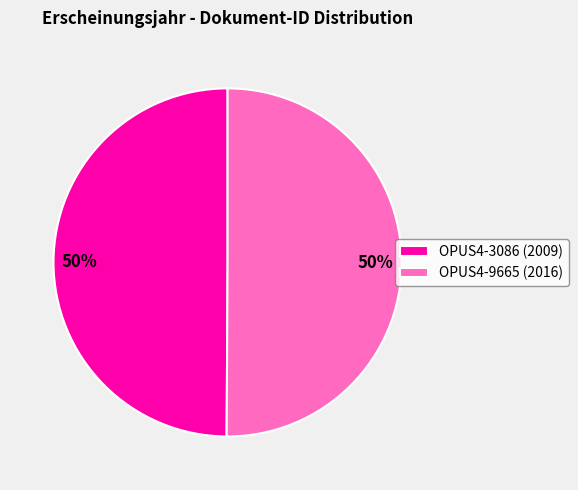

Is the sum of OPUS4-3086 (2009) and OPUS4-9665 (2016) greater than half?

Yes